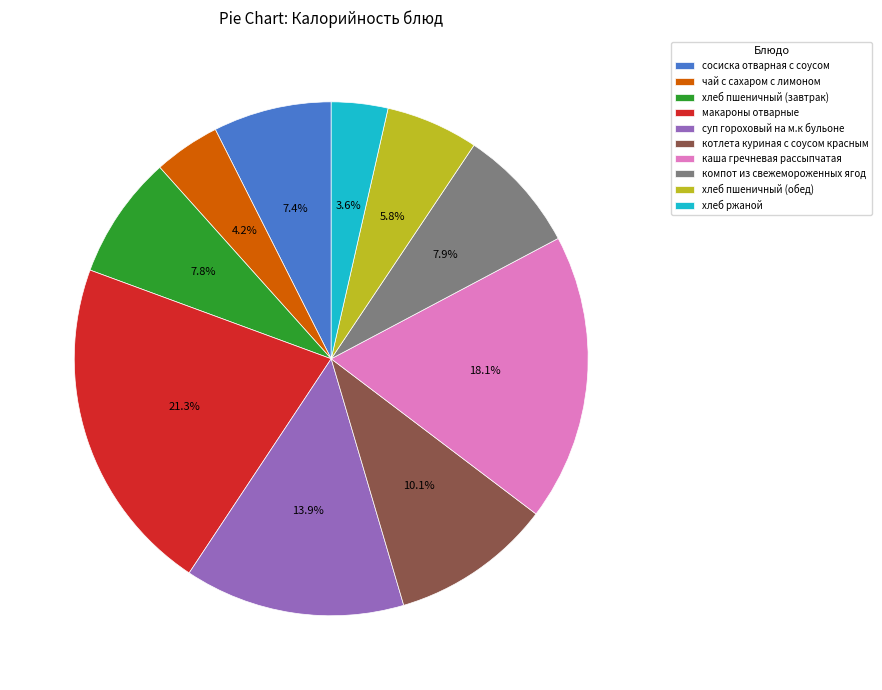

Do чай с сахаром с лимоном and хлеб пшеничный (обед) together represent more than half of the pie?

No